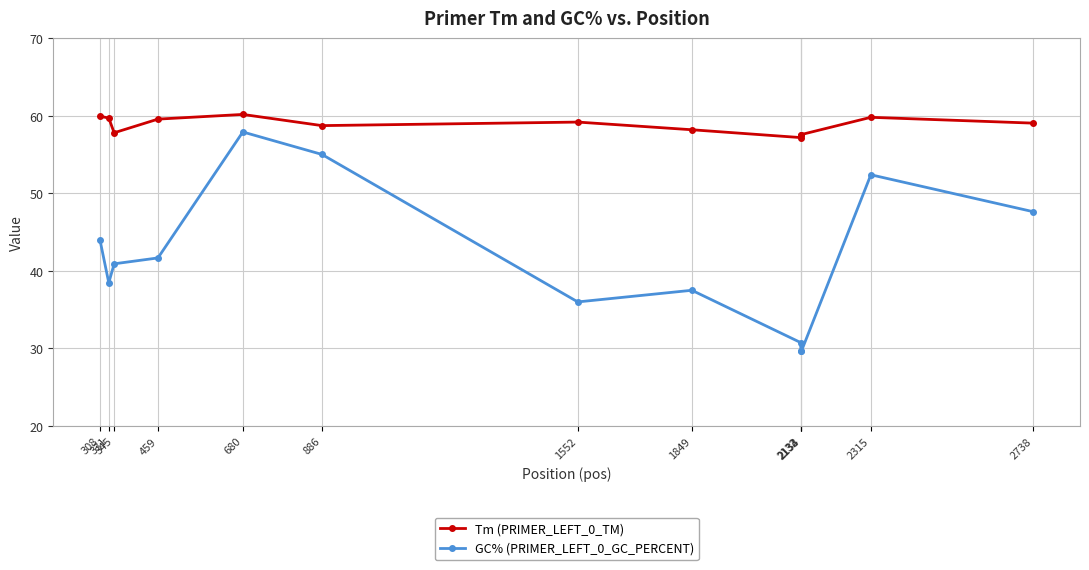

What is the minimum value for GC% (PRIMER_LEFT_0_GC_PERCENT)?

29.6